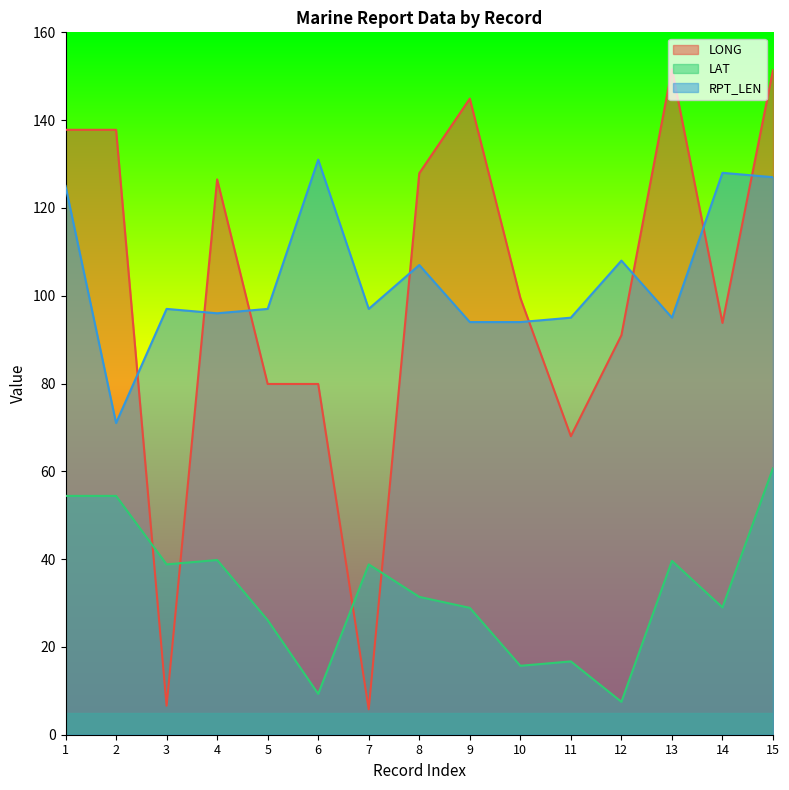

How many data points in RPT_LEN are less than 97?

6